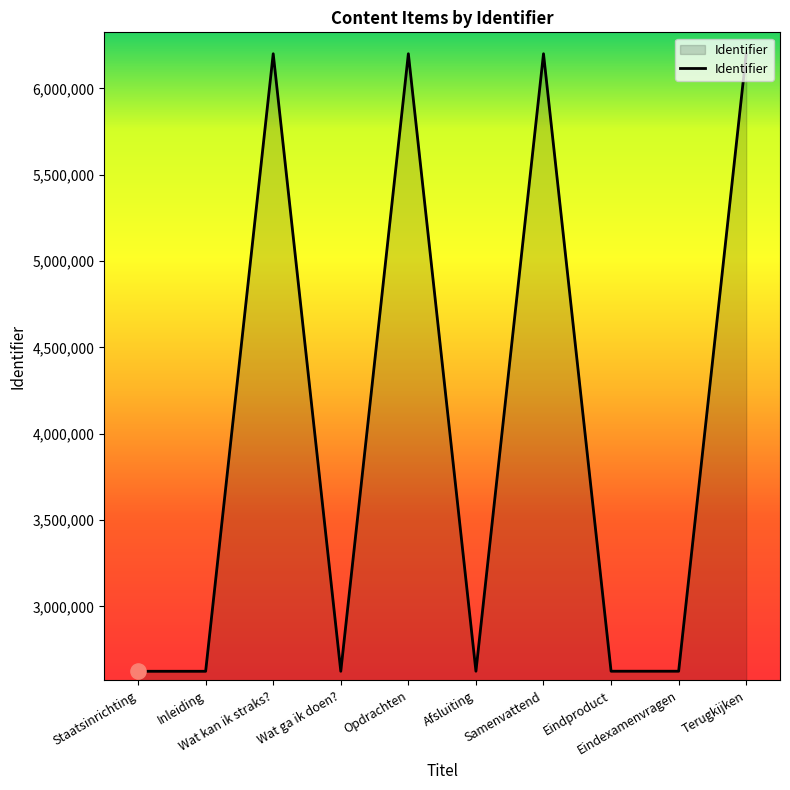

Which has a higher value, Samenvattend or Staatsinrichting?

Samenvattend